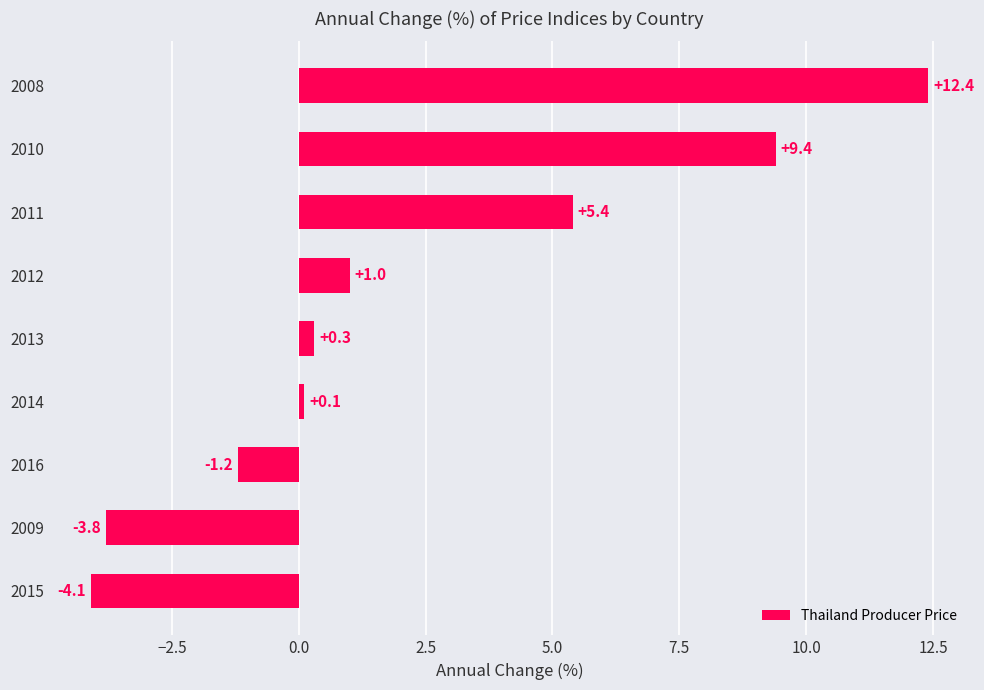

Which category has the highest value across all series?

2008